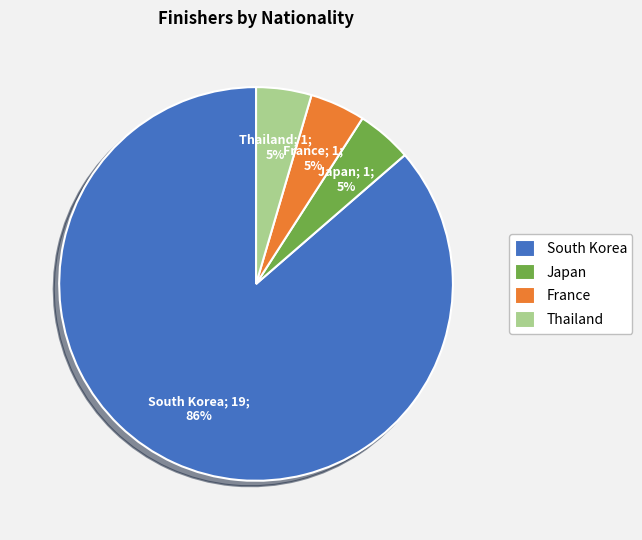

To the nearest percent, what is the average slice percentage?

25%